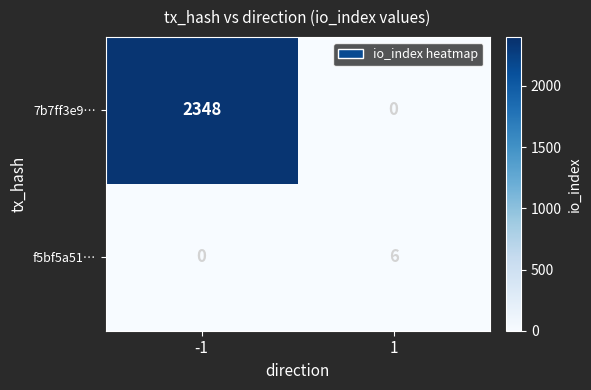

Which series has the largest range (max minus min)?

7b7ff3e9…